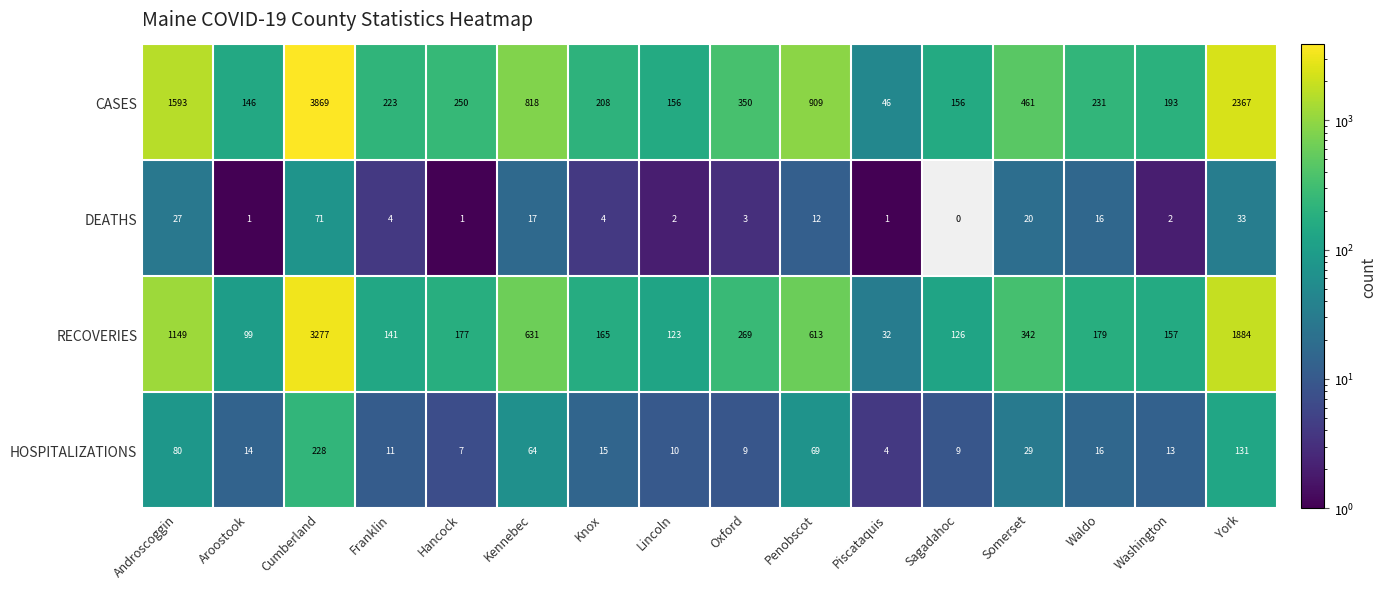

What is the average value of the DEATHS series?

13